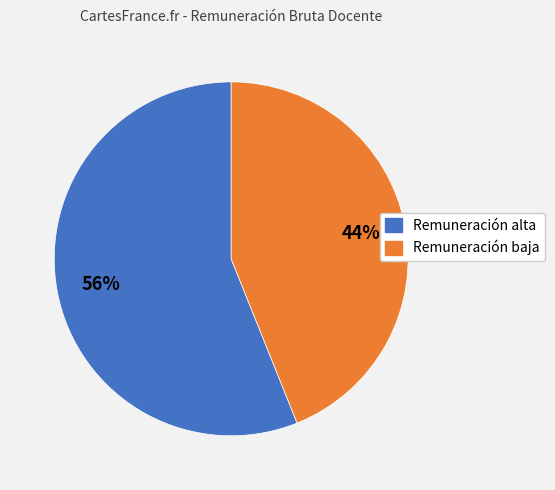

Is there a majority slice in this chart?

Yes